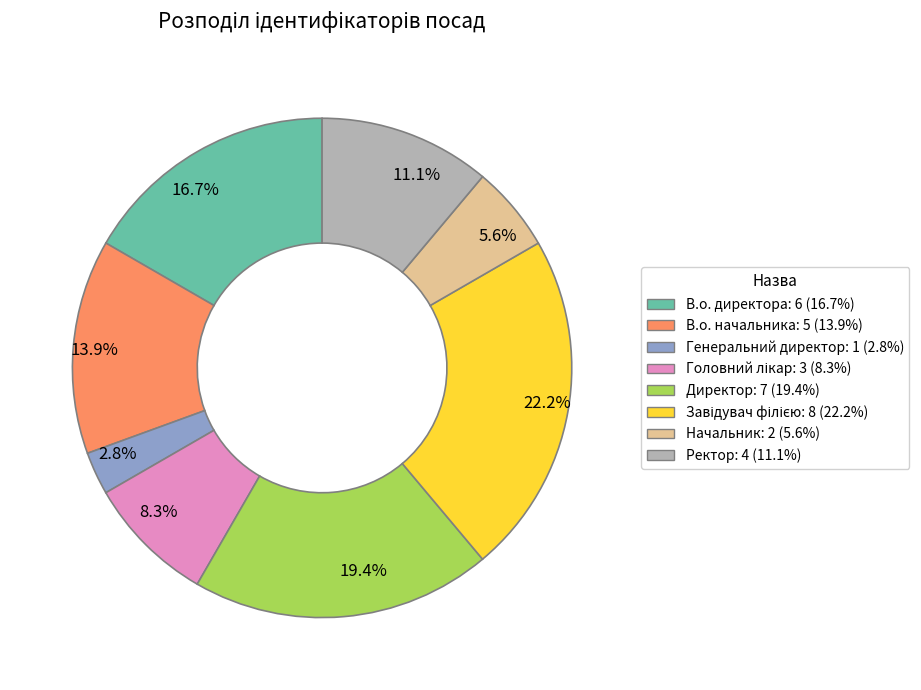

What percentage is NOT represented by Директор?

80.6%